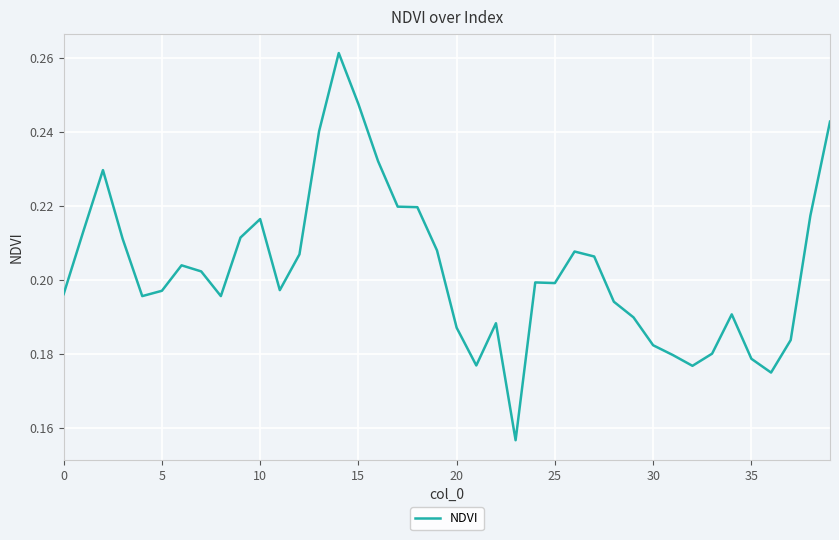

How many lines are shown in the chart?

1